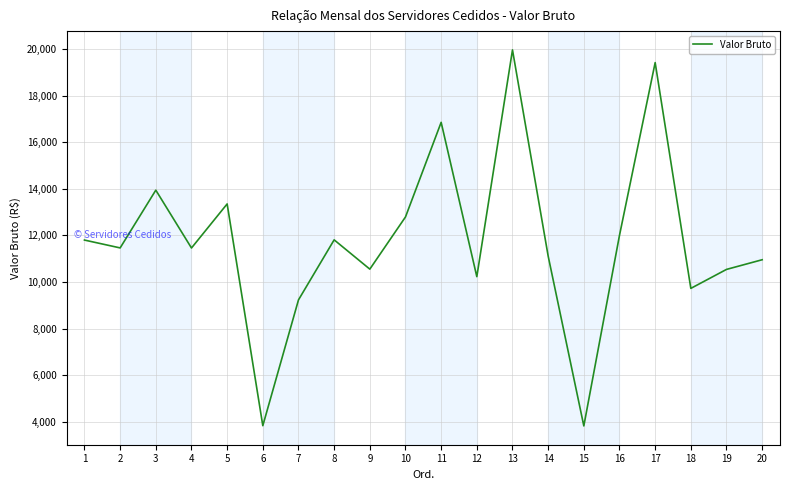

Which category has the highest value across all series?

13